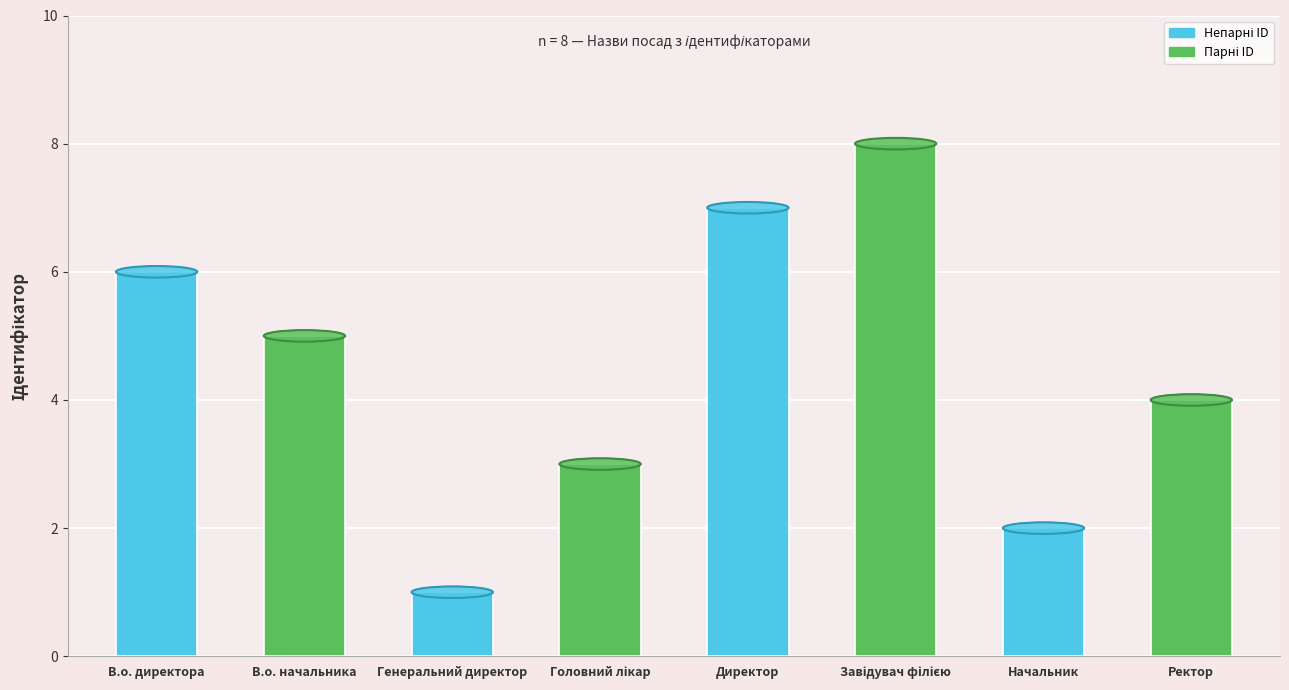

The chart shows a value of 6 at В.о. директора. True or false?

True